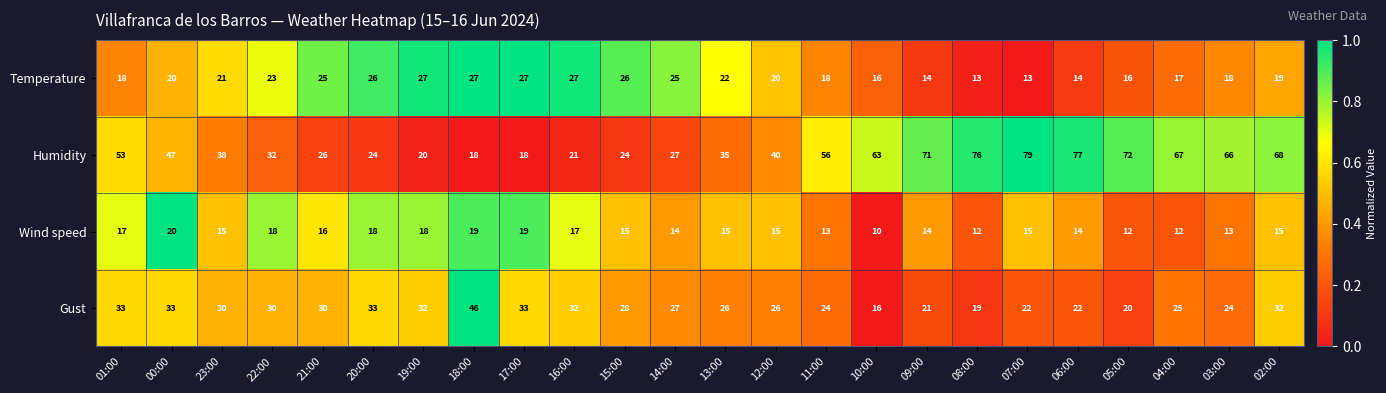

How many categories are shown in the chart?

24